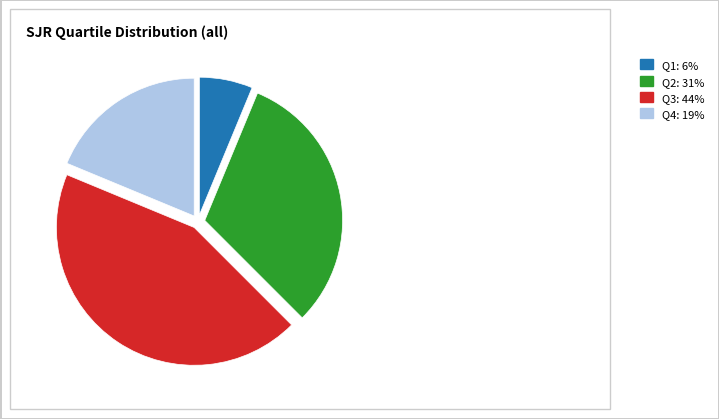

Which slice is the largest?

Q3